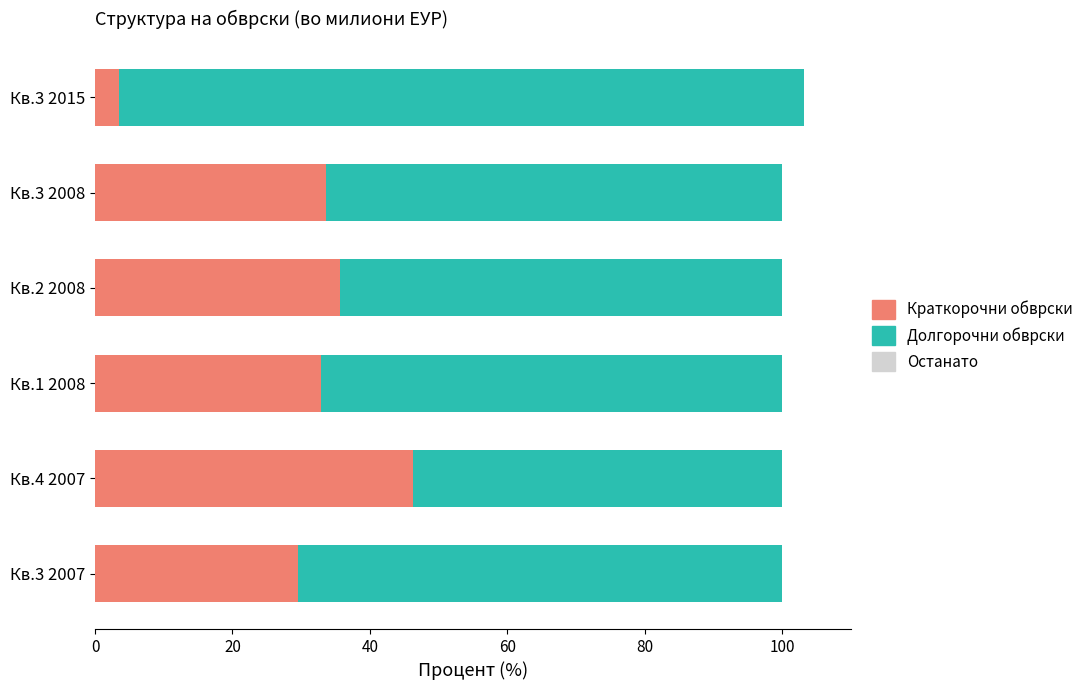

What is the total value across all series at Кв.3 2015?

103.2